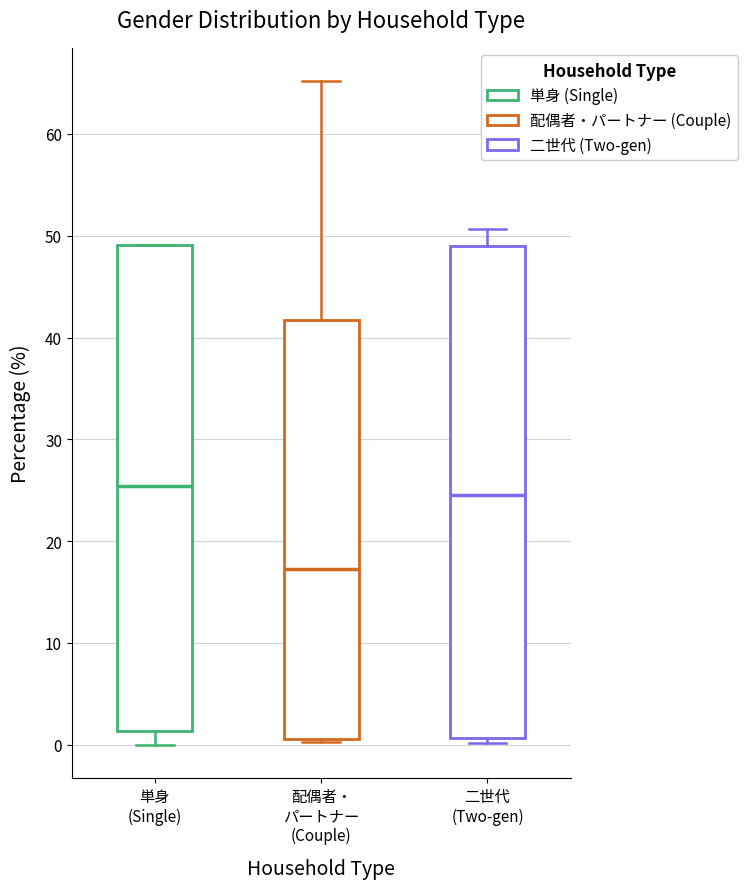

Reading left to right, read every box against the y-axis: the position of its median line, the range the box covers, and the ends of its whiskers. The values are not printed on the chart, so give them approximately, as read against the axis.

単身 (Single): median 25, box 1 to 49, whiskers 0 to 49
配偶者・ パートナー (Couple): median 17, box 1 to 42, whiskers 0 to 65
二世代 (Two-gen): median 25, box 1 to 49, whiskers 0 to 51